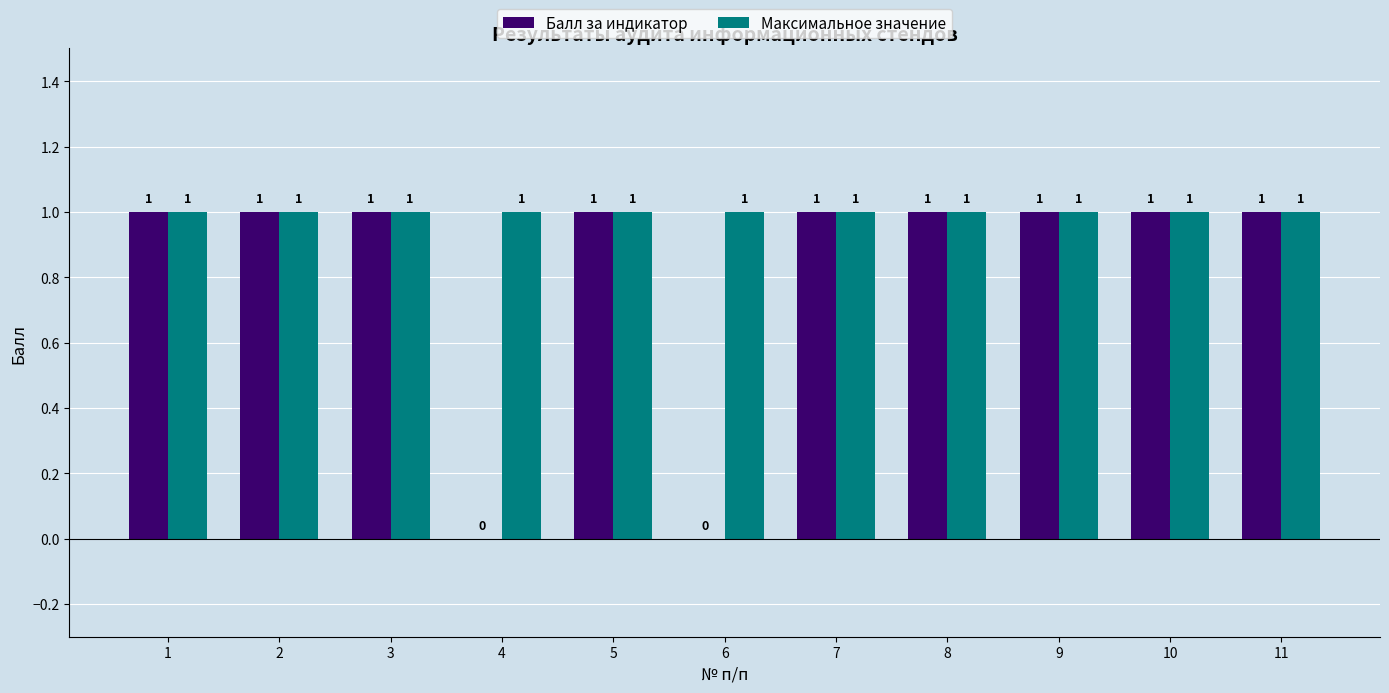

What is the sum of all Балл за индикатор values?

9